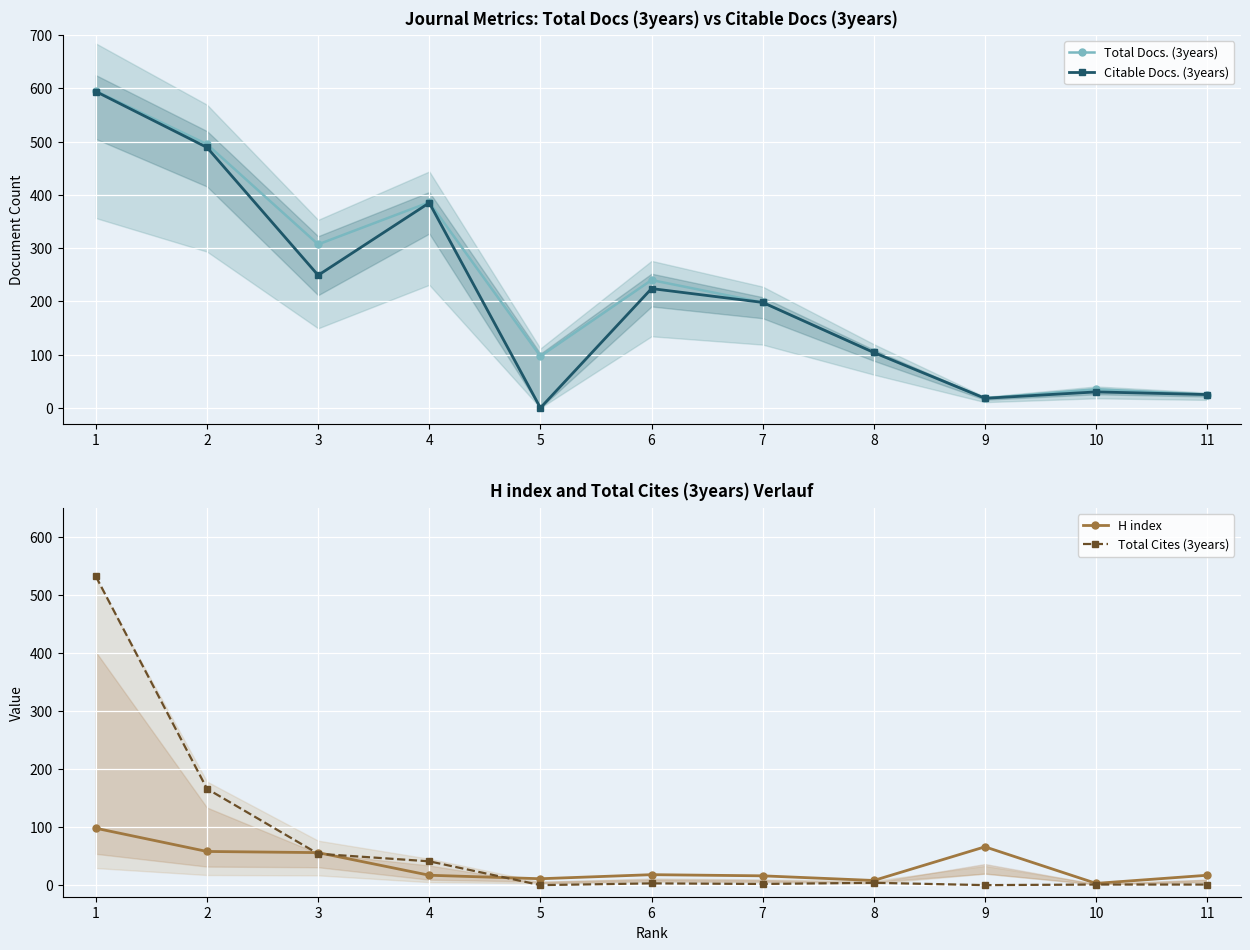

At which category is the sum across all series the highest?

1